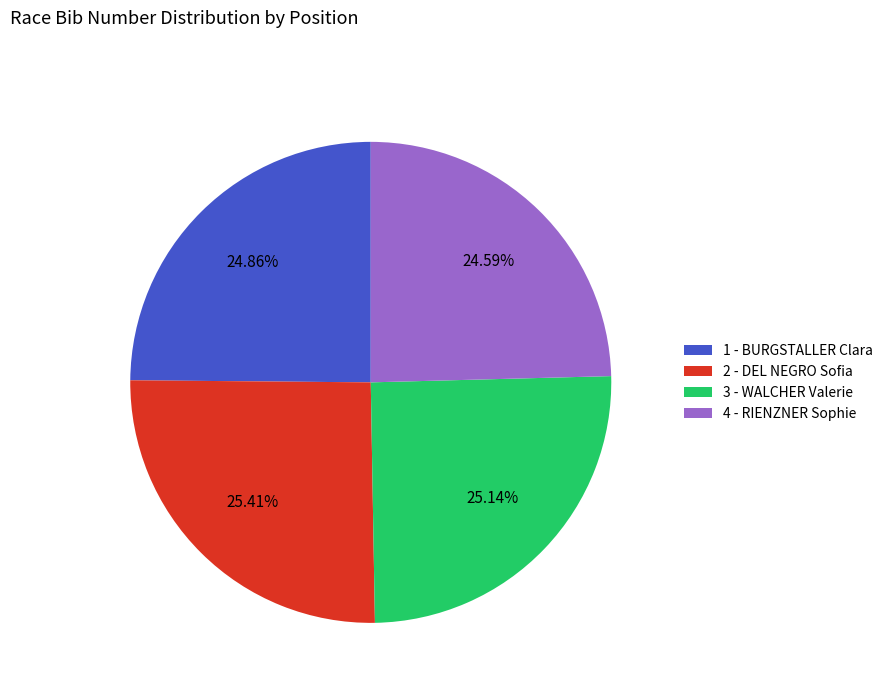

Is there any slice that represents more than half of the pie?

No